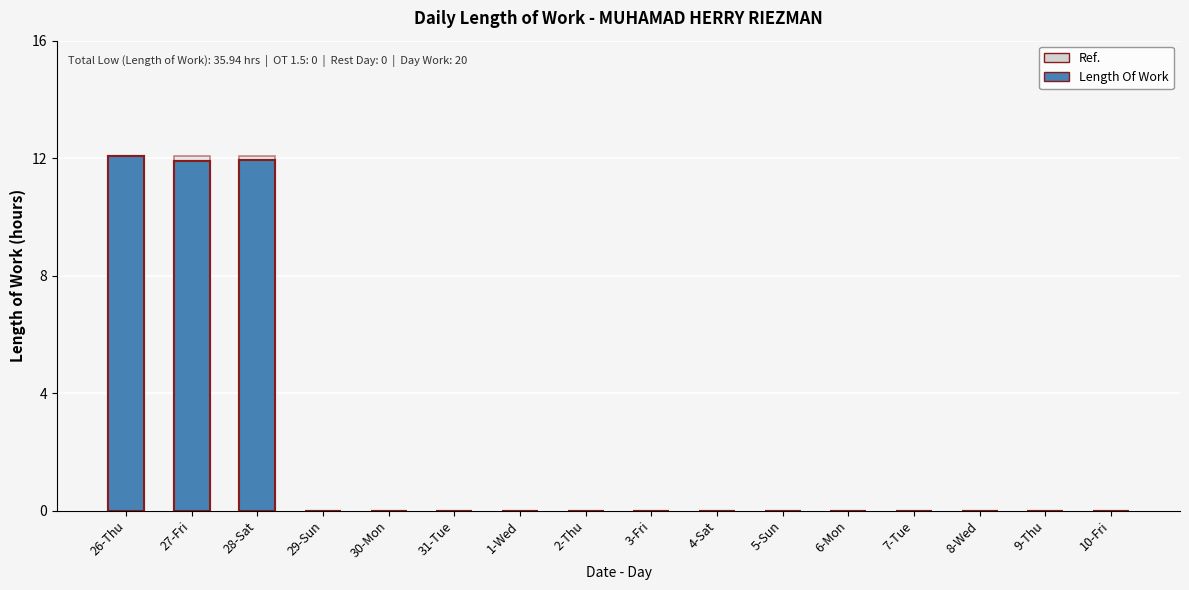

At which label does Ref. reach its peak?

26-Thu